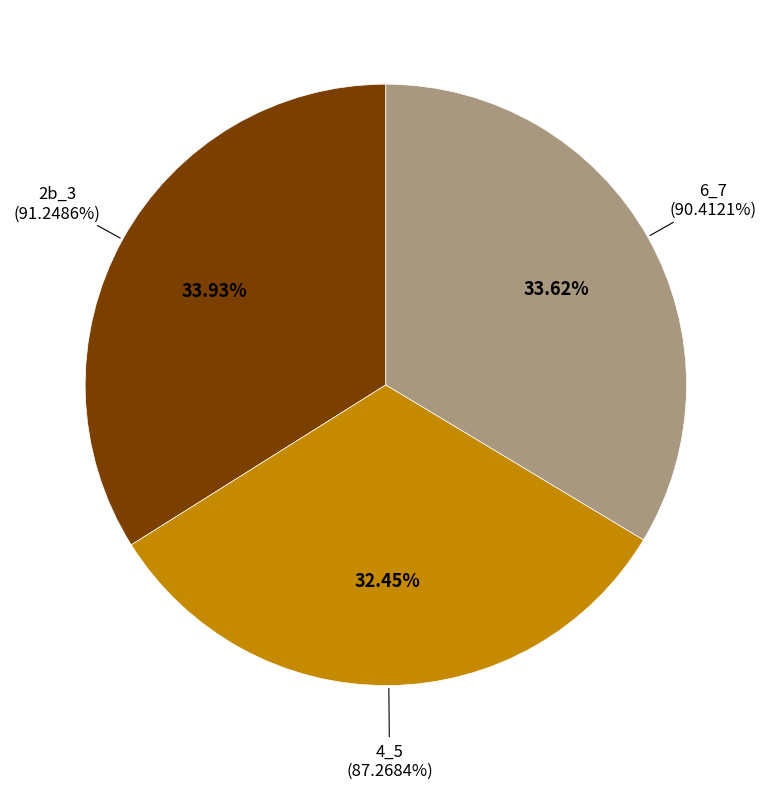

What percentage is the 4_5 slice, to the nearest percent?

32%